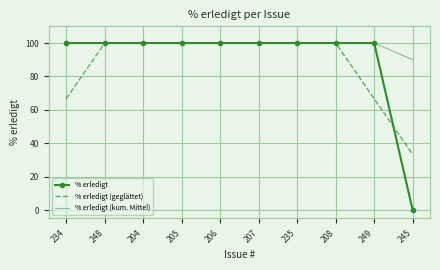

What is the sum of all % erledigt (geglättet) values?

866.7